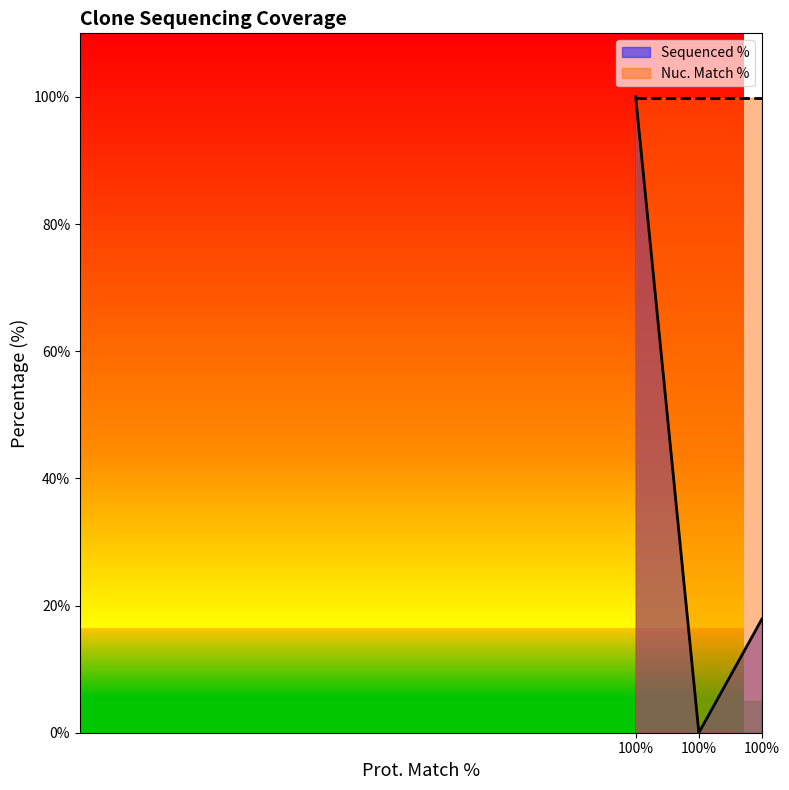

How many data points are less than 17?

1